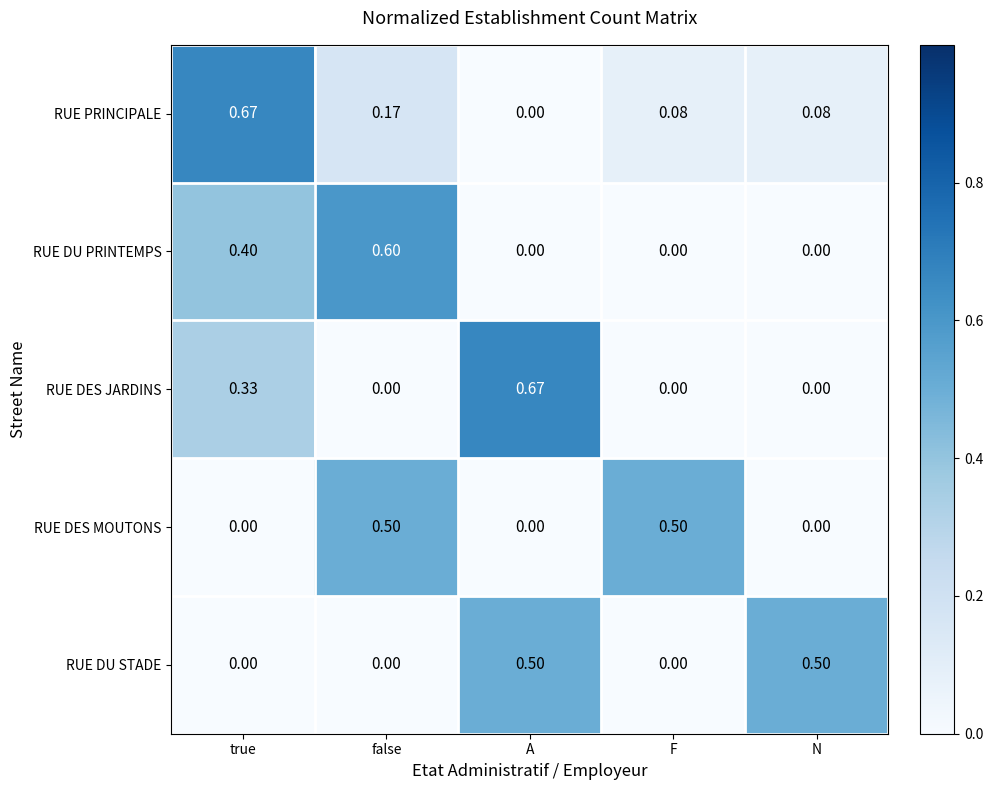

Between A and F, which series saw the biggest shift?

RUE DES JARDINS